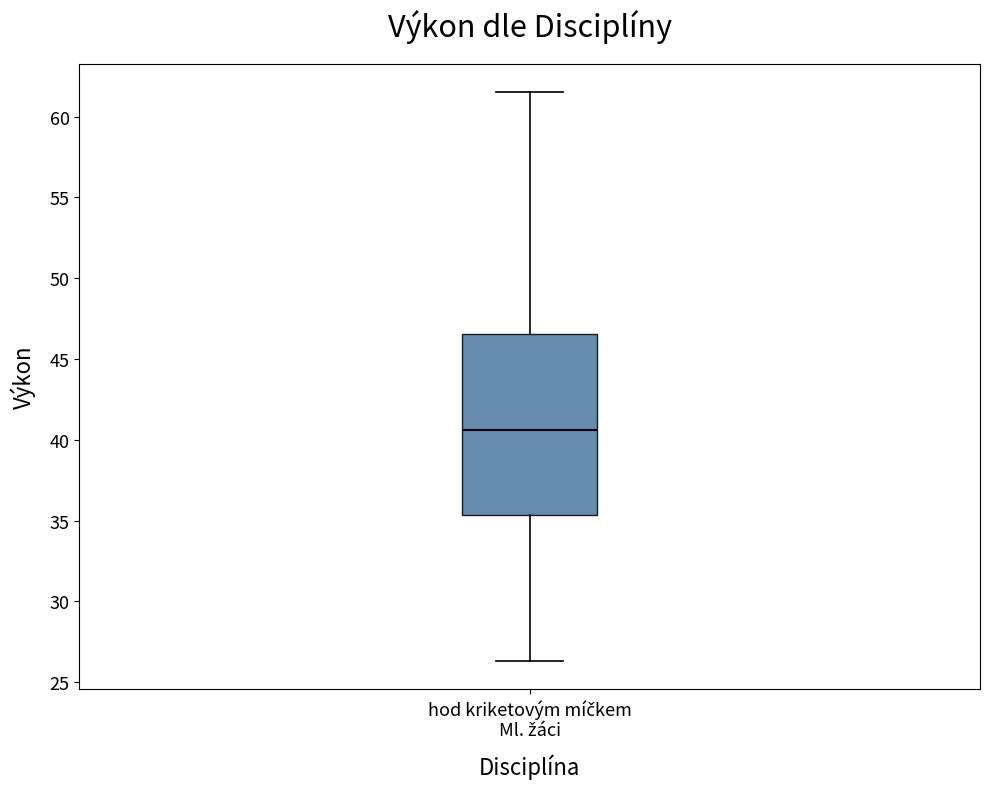

Transcribe this box plot: give where the median line is, the range the box spans, and where the two whiskers end, as read against the y-axis. The values are not printed on the chart, so give them approximately, as read against the axis.

median 40.5, box 35.5 to 46.5, whiskers 26.5 to 61.5